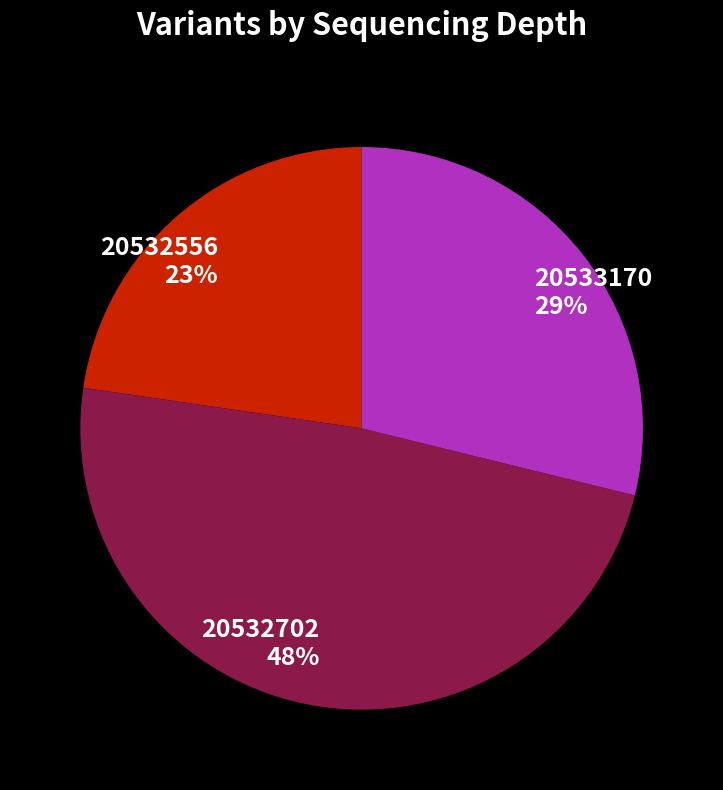

Is 20532556 the majority of the pie?

No